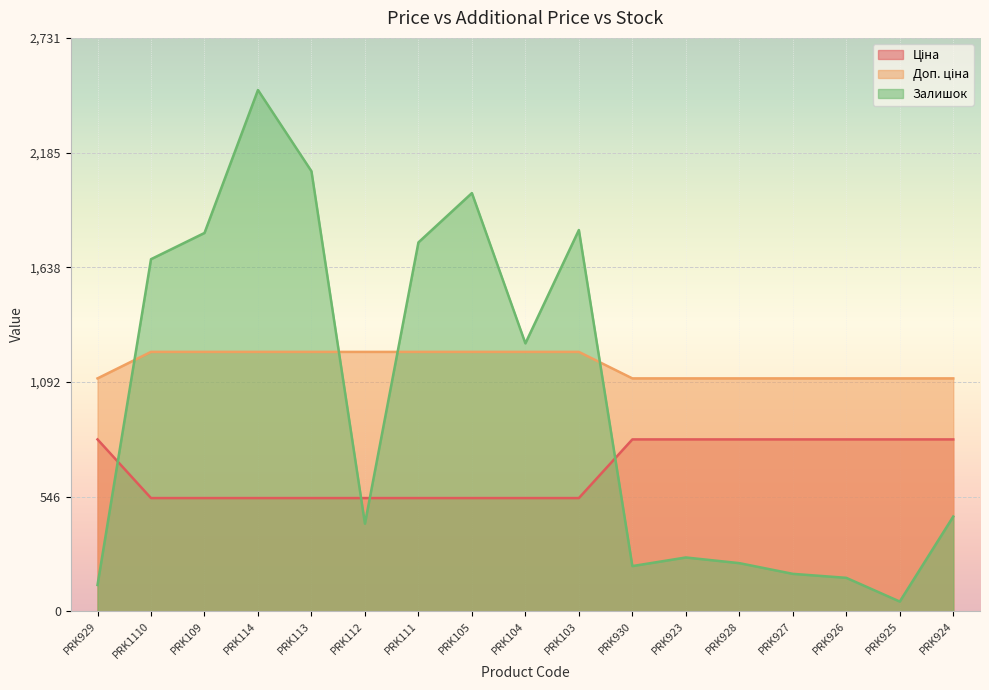

Between PRK929 and PRK112, which is larger?

PRK929